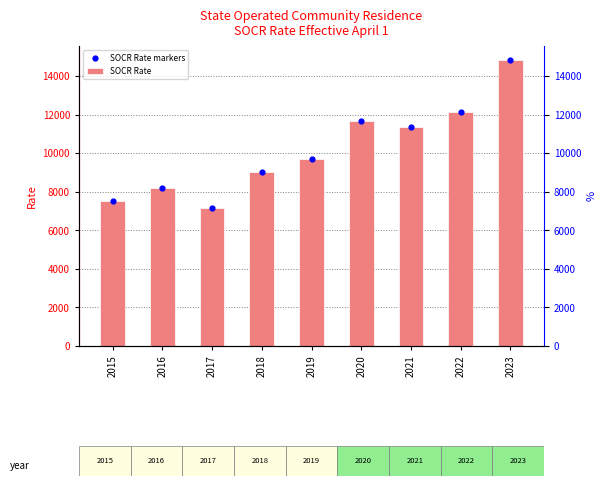

Which series has the largest total across all categories?

SOCR Rate